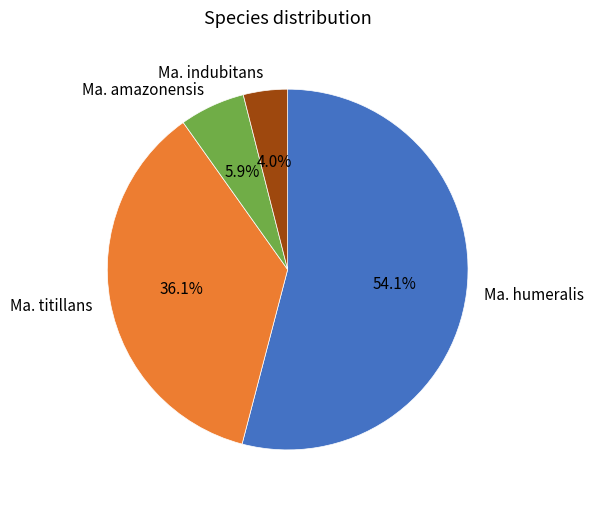

To the nearest percent, what percentage of the pie is Ma. humeralis?

54%